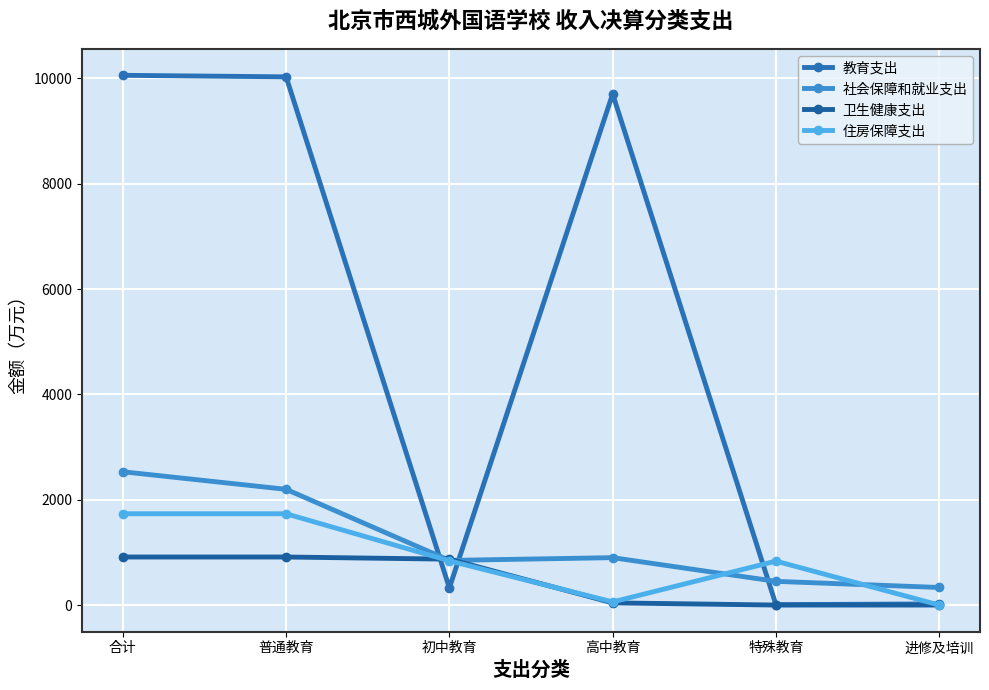

What is the sum of the 卫生健康支出 values at 特殊教育 and 初中教育?

870.9